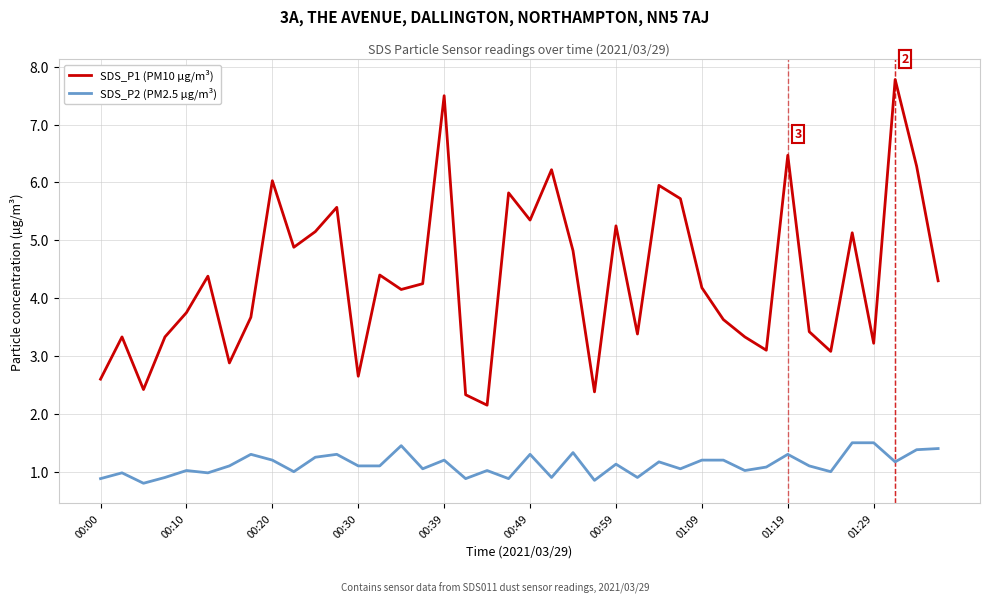

Which series has the largest total across all categories?

SDS_P1 (PM10 µg/m³)